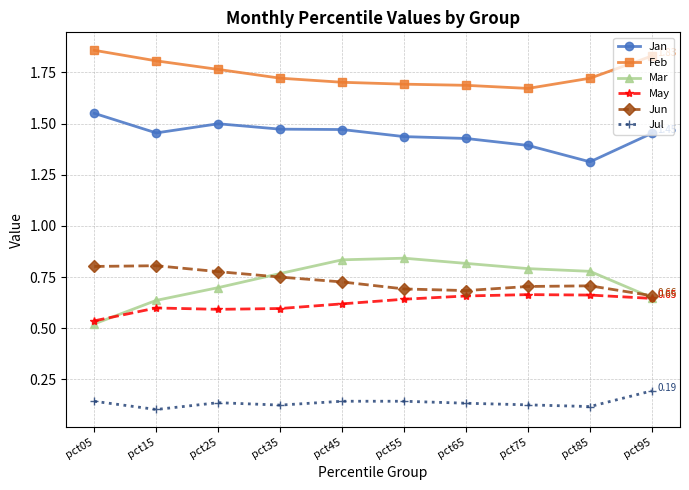

True or false: Jun and Jul cross at least once.

False